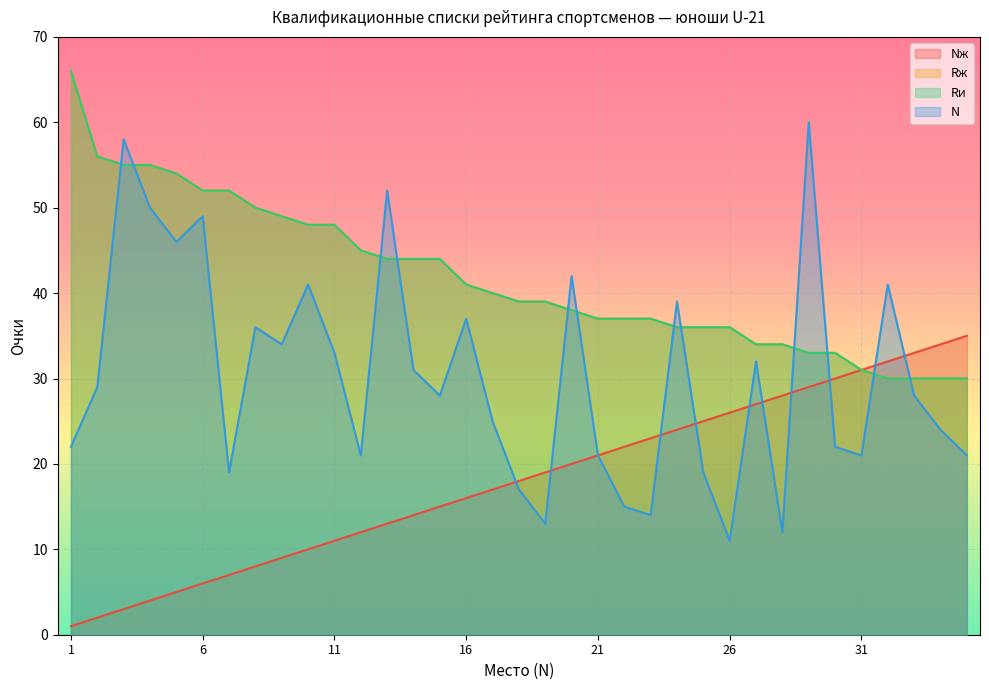

Which series changed the most between 16 and 19?

N